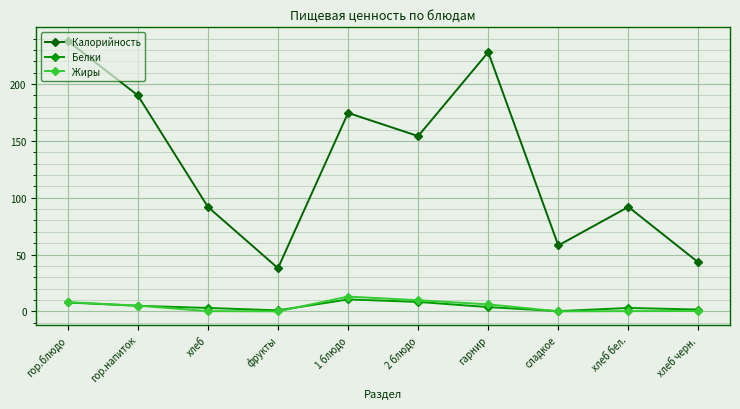

Which label corresponds to the largest value in the chart?

гор.блюдо